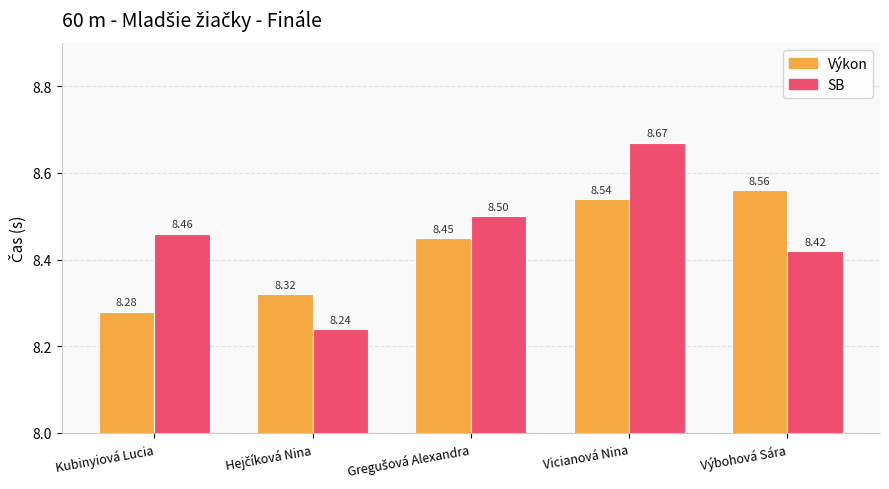

At how many categories does at least one series exceed 8?

5